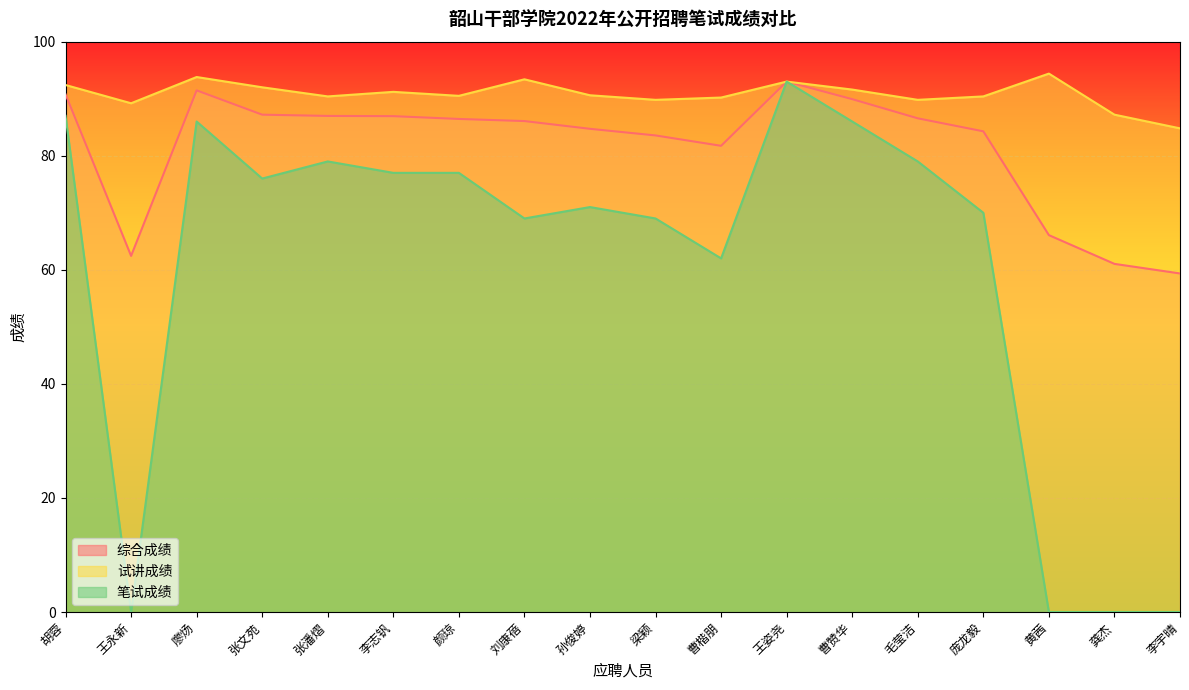

The 综合成绩 series shows 86.1 at 刘康蓓. True or false?

True